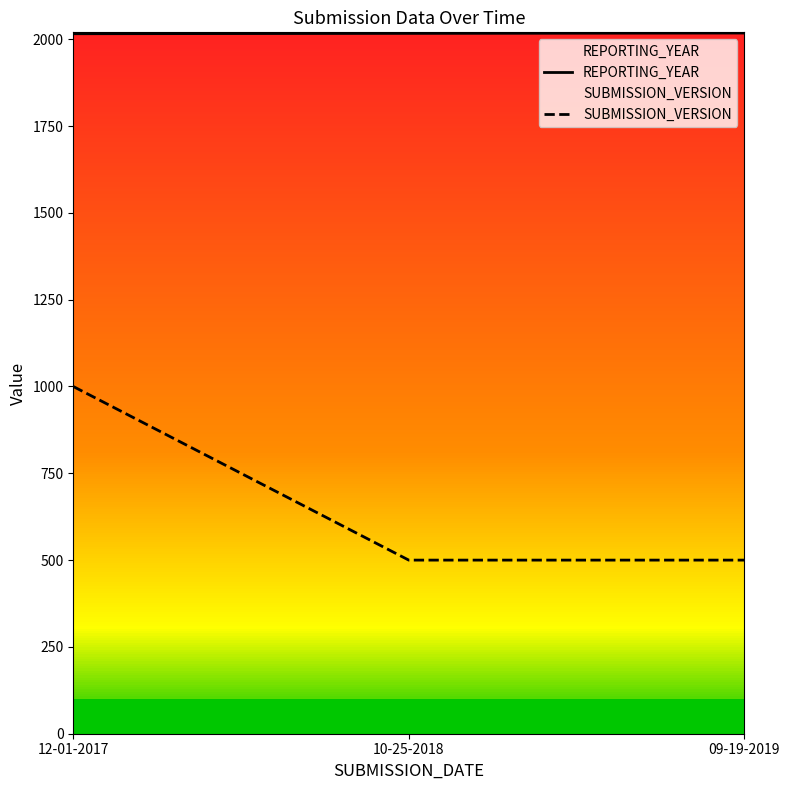

Which series changed the most between 12-01-2017 and 10-25-2018?

SUBMISSION_VERSION